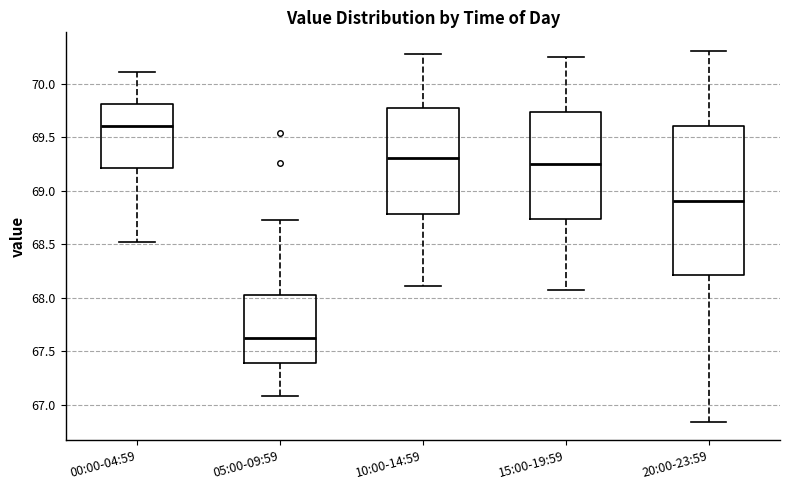

Which box has the highest median line?

00:00-04:59